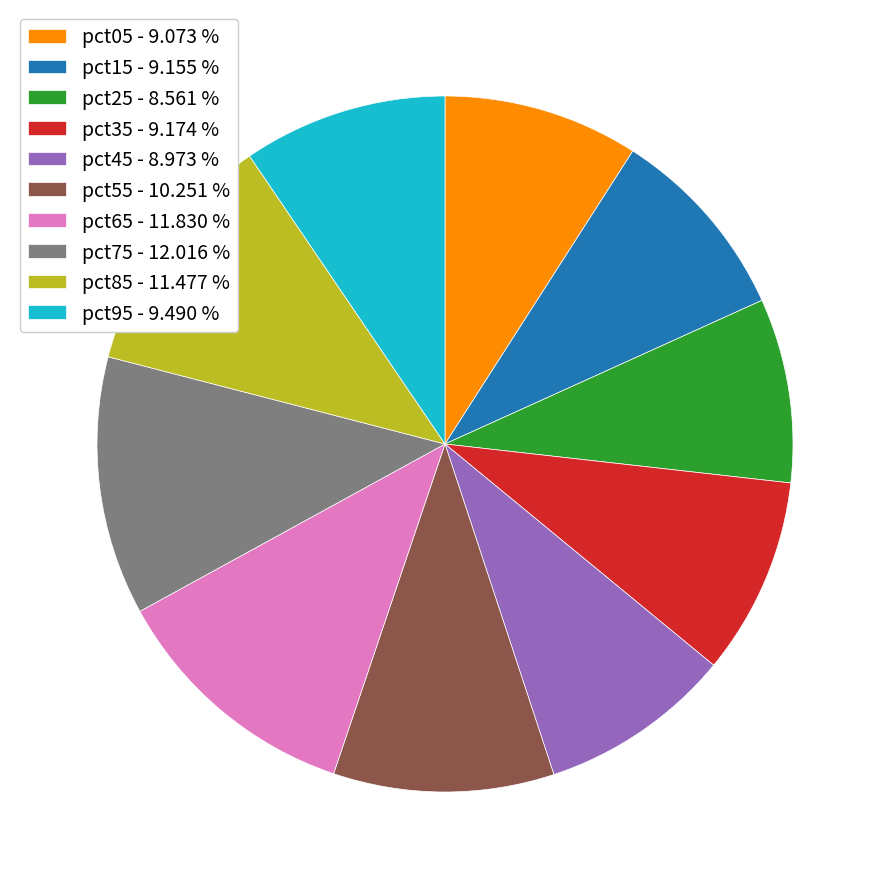

Do pct55 - 10.251 % and pct25 - 8.561 % together represent more than half of the pie?

No